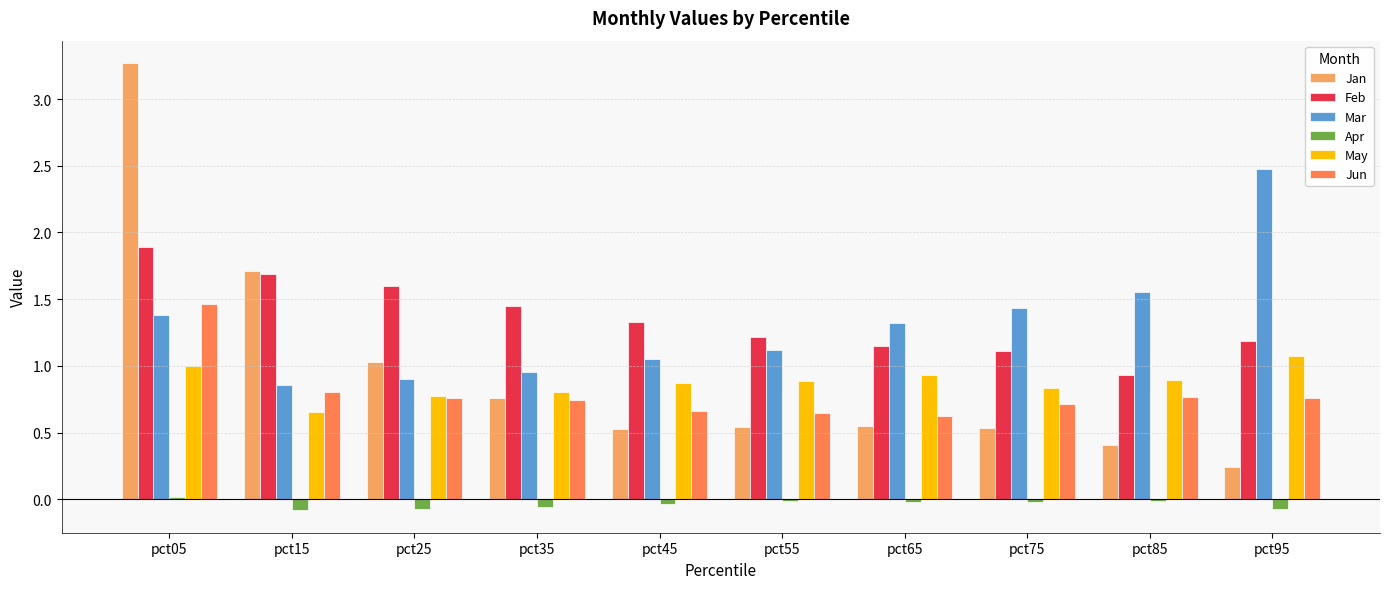

What is the spread (max minus min) of values at pct75?

1.5